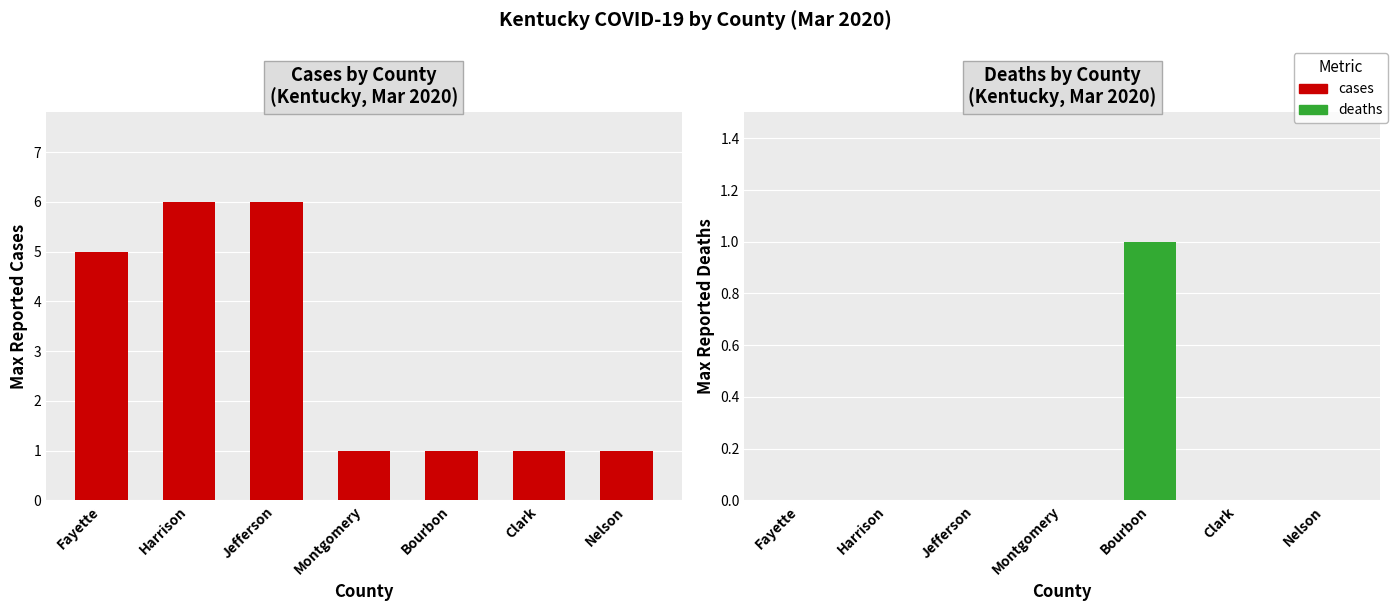

What is the sum of all cases values?

21